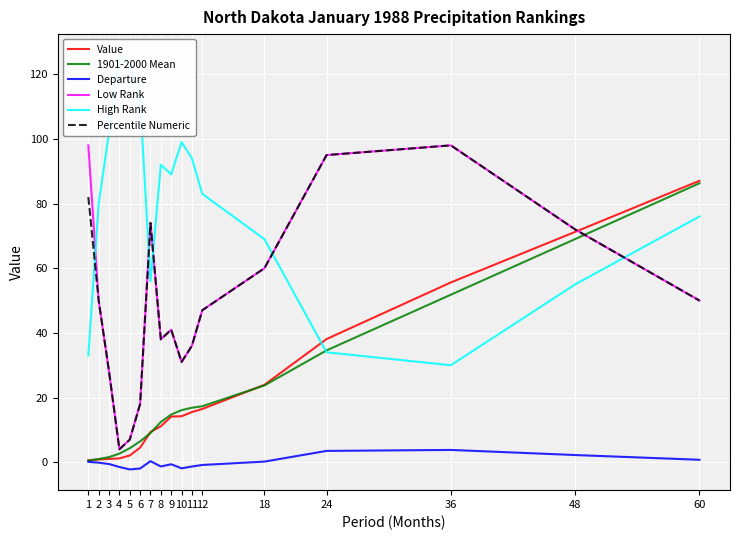

Which category has the lowest value in the Departure series?

5